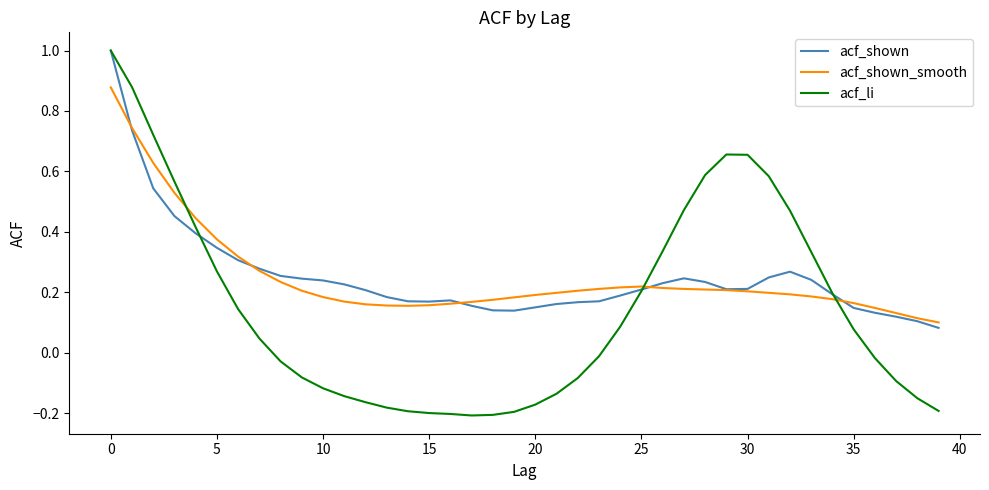

What is the greatest value displayed?

1.0